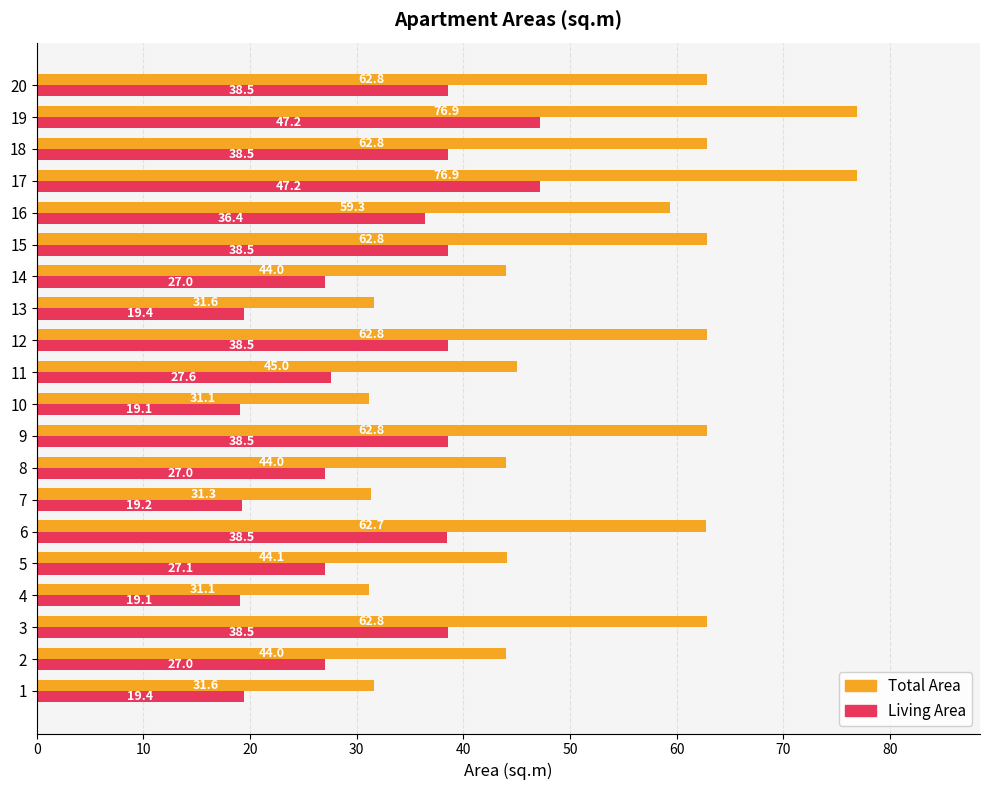

Rank the series by their maximum value, from highest to lowest.

Total Area, Living Area